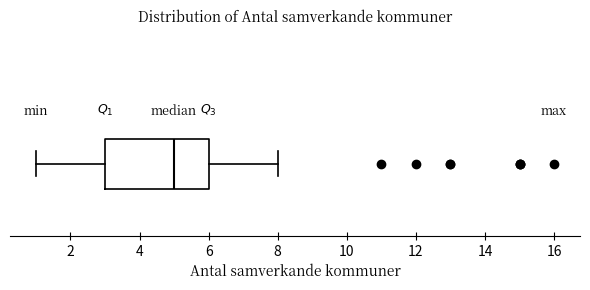

Transcribe this box plot: give where the median line is, the range the box spans, and where the two whiskers end, as read against the x-axis. The values are not printed on the chart, so give them approximately, as read against the axis.

median 5, box 3 to 6, whiskers 1 to 8